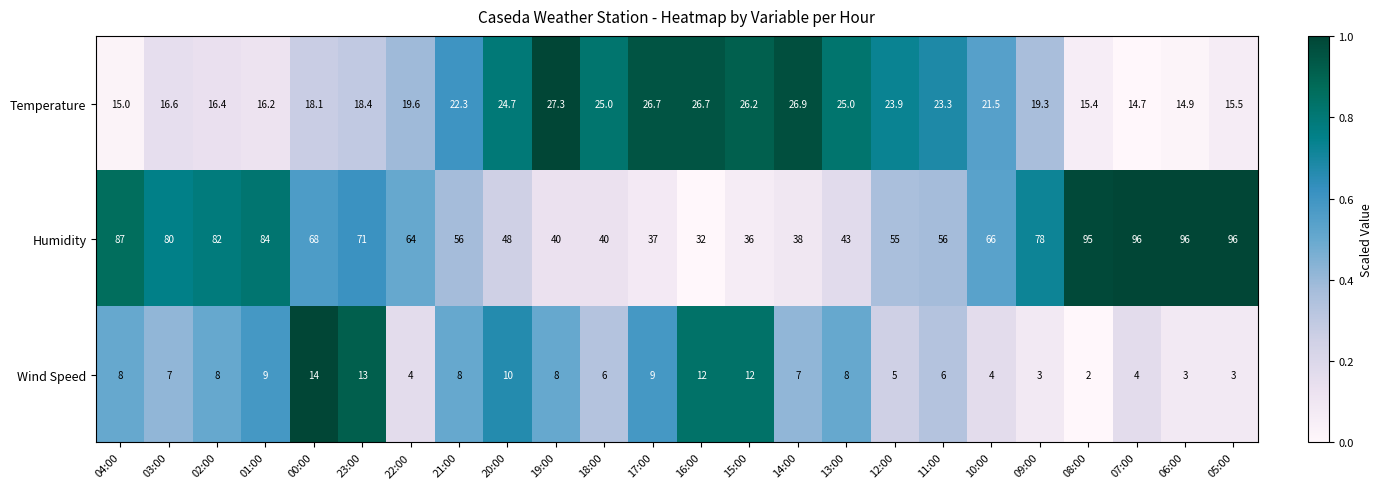

At 20:00, list the series in order from smallest to largest.

Wind Speed, Temperature, Humidity